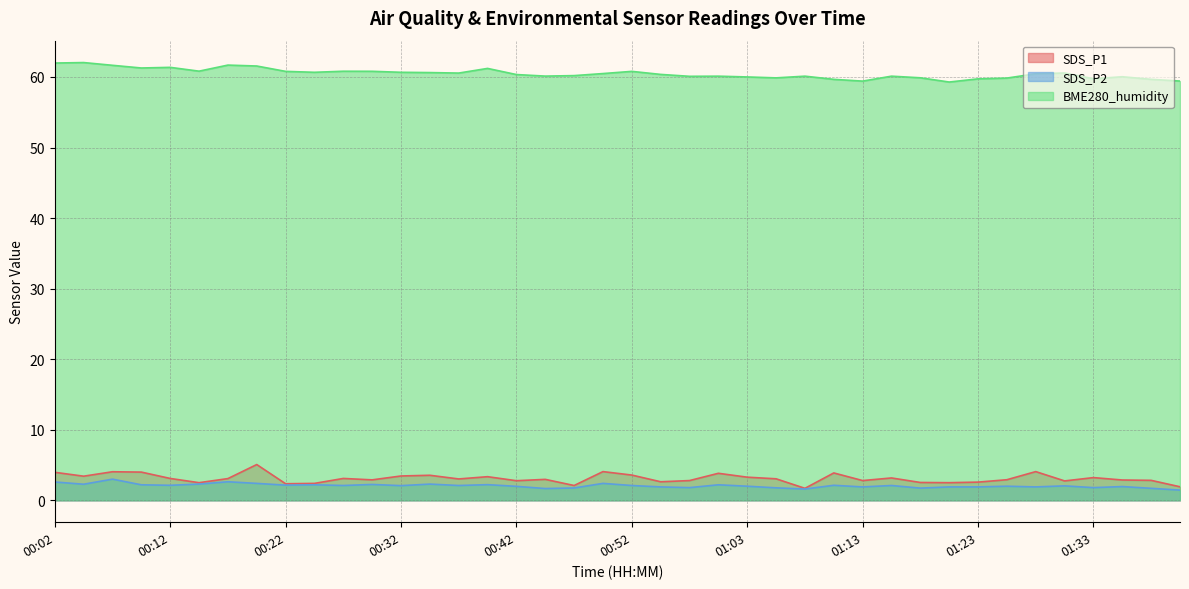

Which series changed the most between 00:32 and 01:35?

BME280_humidity